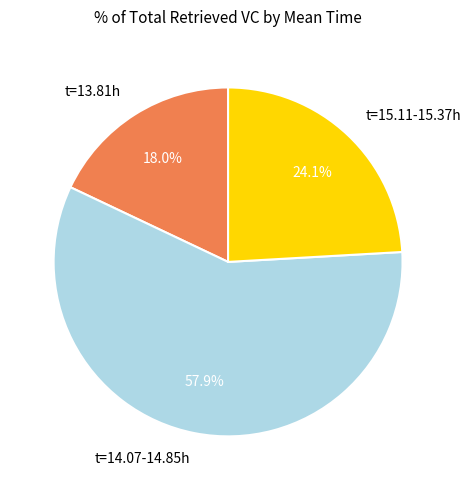

Does any single category account for the majority?

Yes